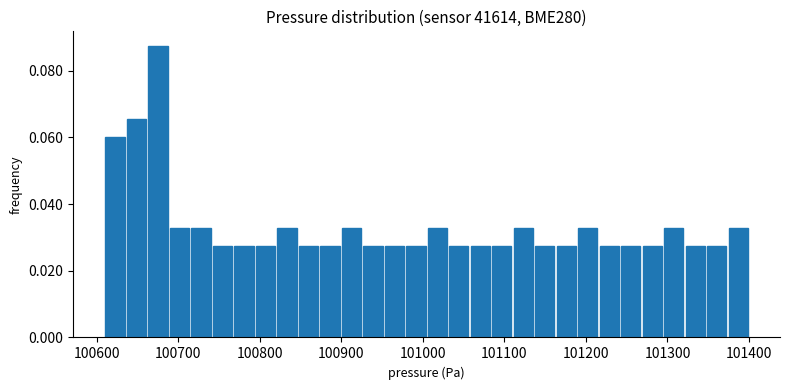

Around what value on the x-axis is the tallest bar? Give the approximate position of its centre, as read against the axis.

100670